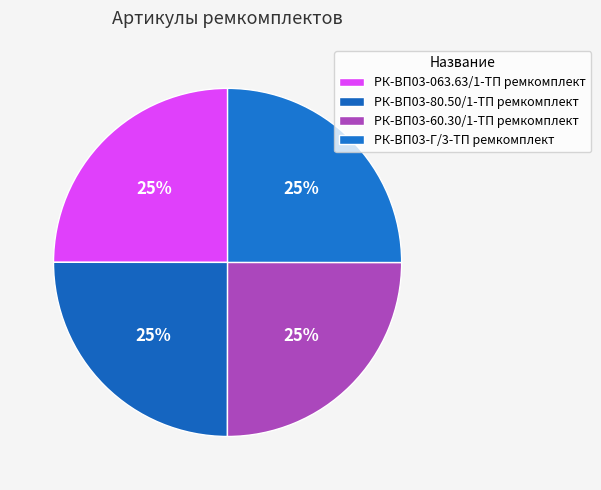

Count the number of slices in the pie.

4